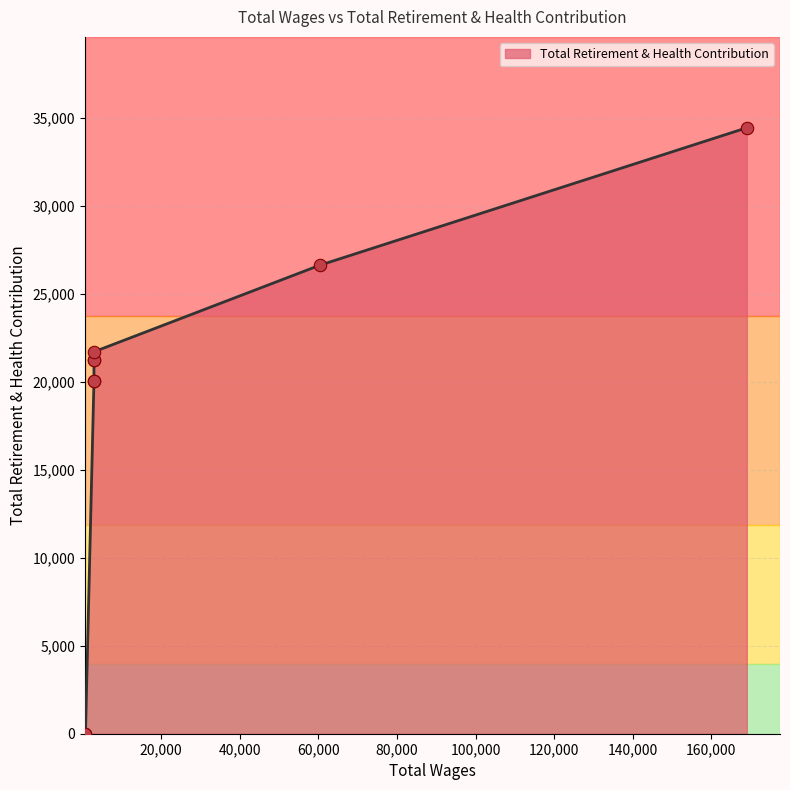

What is the ratio of the value at 2880.0 to the value at 2880.0?

1.0